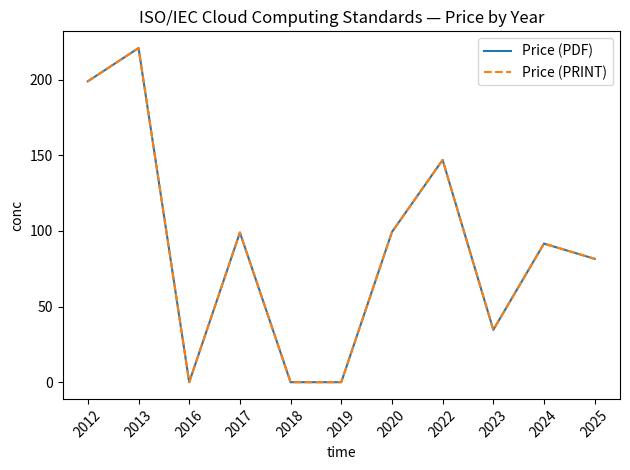

Which category has the highest value across all series?

2013